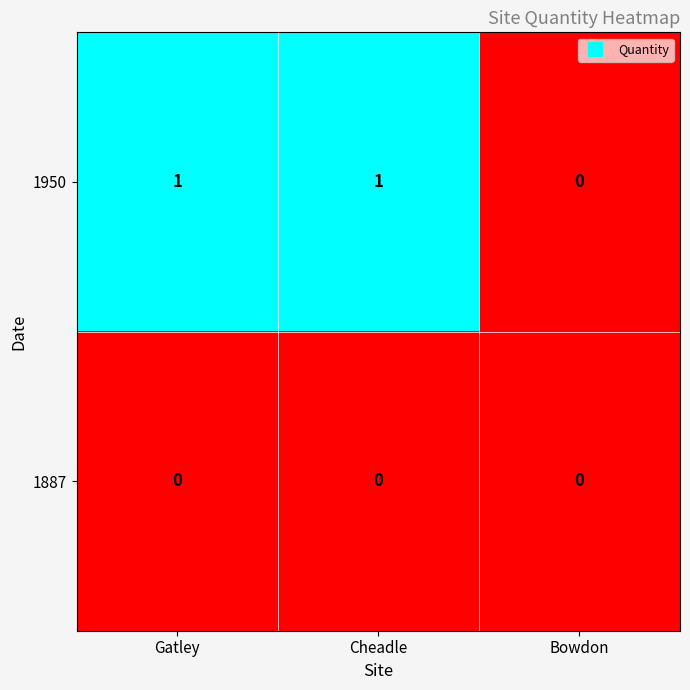

What is the total value across all series at Gatley?

1